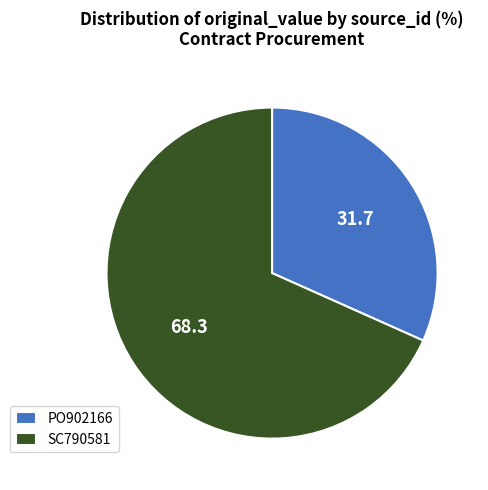

Is it true that SC790581 is 57% of the pie?

False